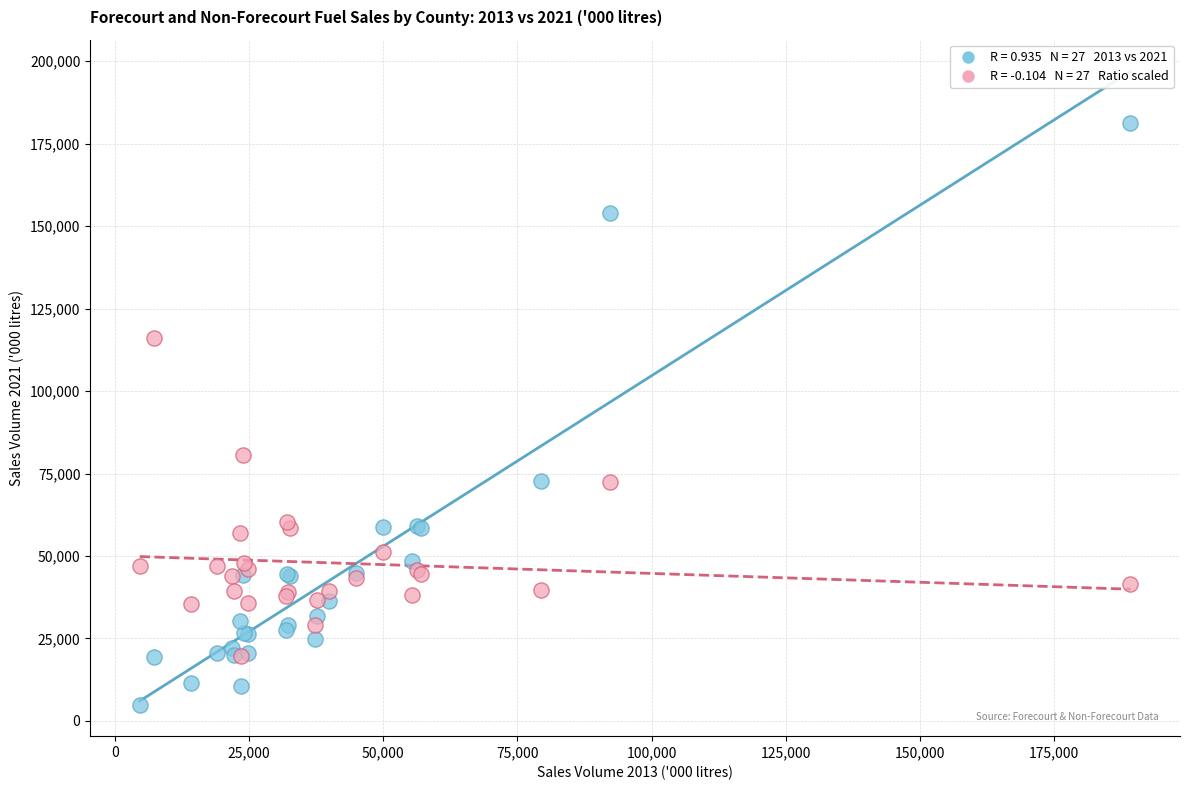

Across all series, what Y value is closest to 93191?

80559.6